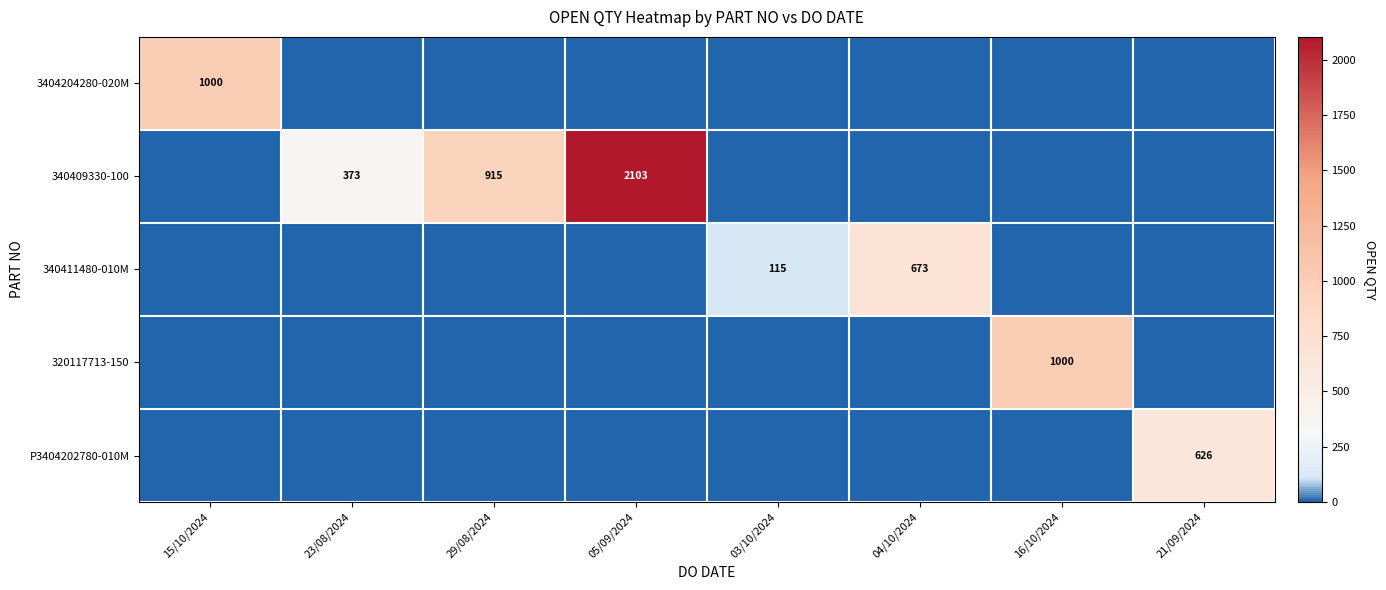

List the labels in order of P3404202780-010M value, largest first.

21/09/2024, 15/10/2024, 23/08/2024, 29/08/2024, 05/09/2024, 03/10/2024, 04/10/2024, 16/10/2024